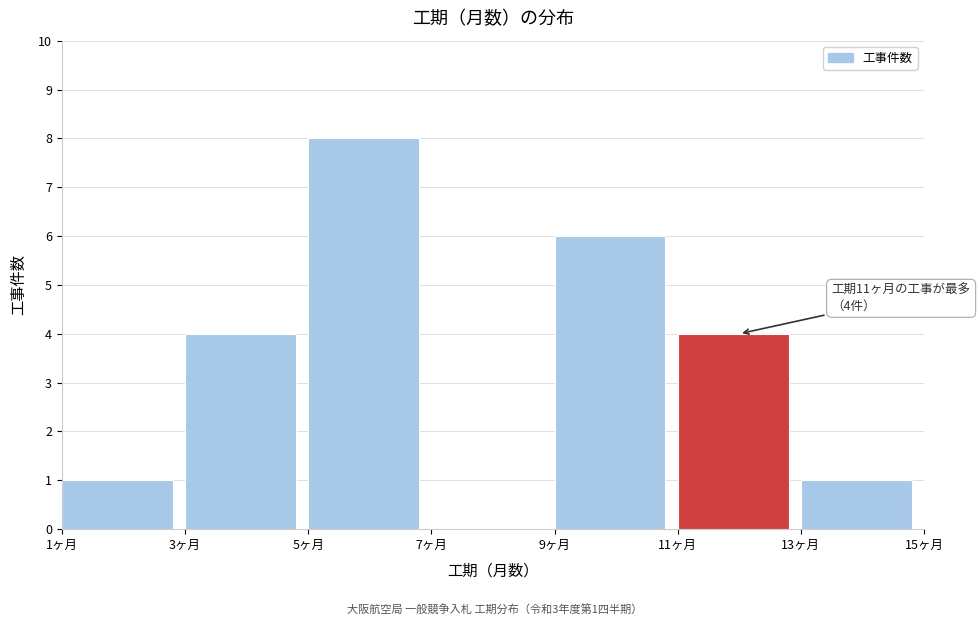

Which range on the x-axis has the tallest bar?

5 to 7